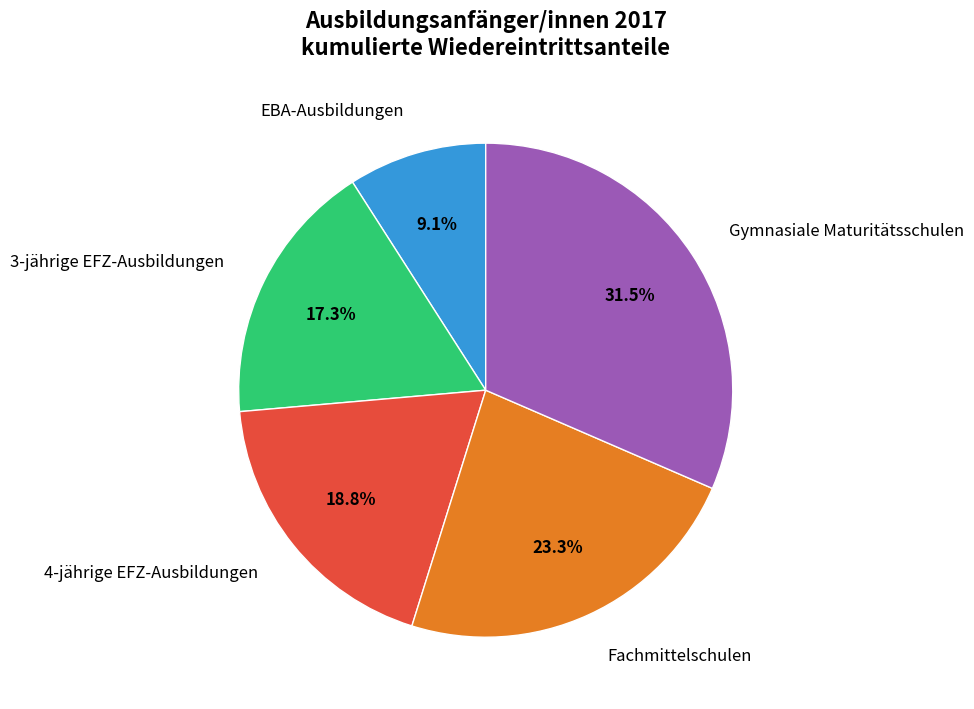

True or false: Fachmittelschulen accounts for 23% of the total.

True